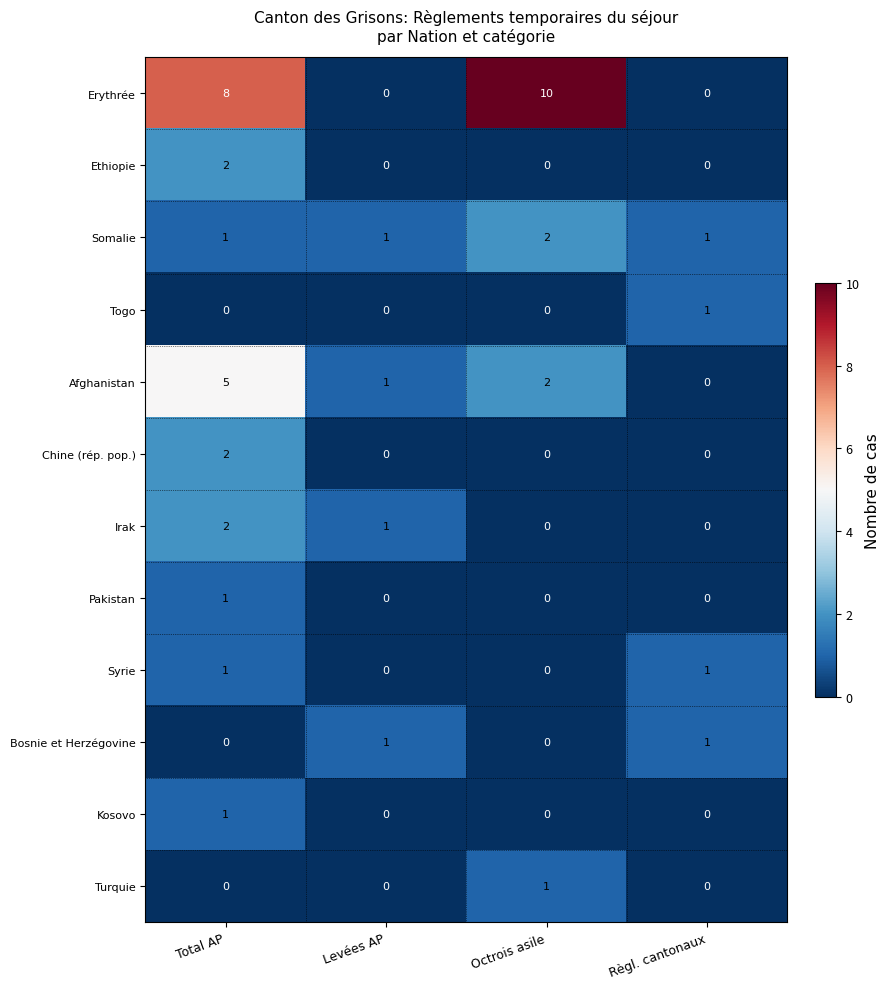

At which category is the sum across all series the highest?

Total AP